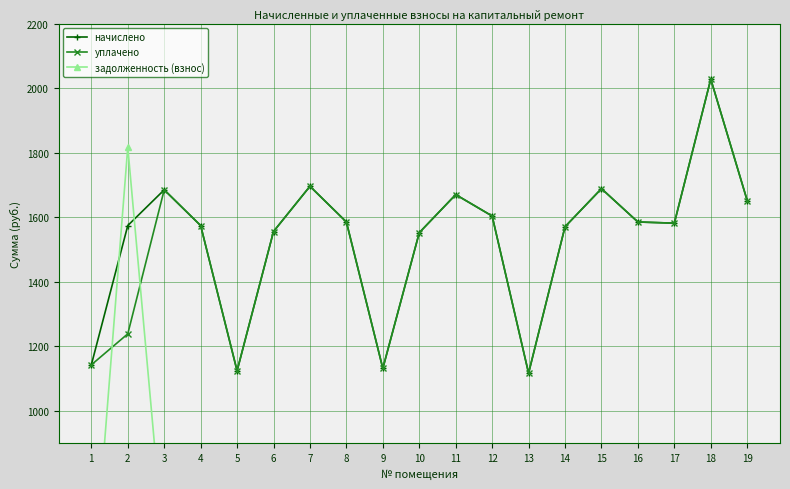

List the labels in order of задолженность (взнос) value, largest first.

2, 18, 15, 3, 11, 19, 12, 8, 17, 4, 14, 6, 10, 1, 9, 13, 5, 7, 16